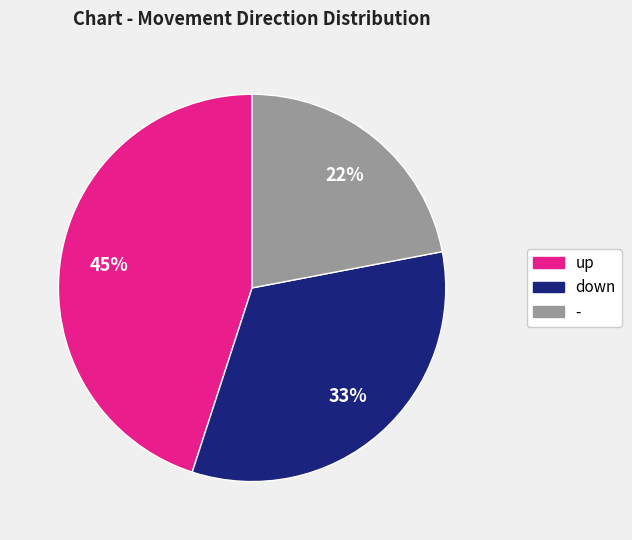

Which category has the biggest portion of the pie?

up